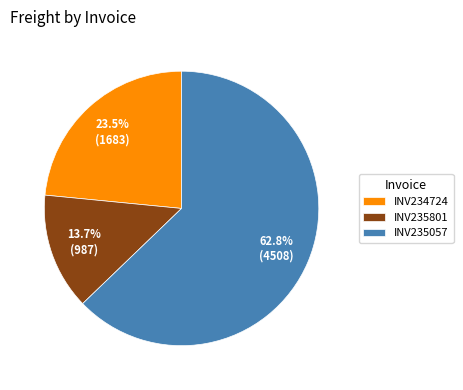

Which slice is the smallest?

INV235801